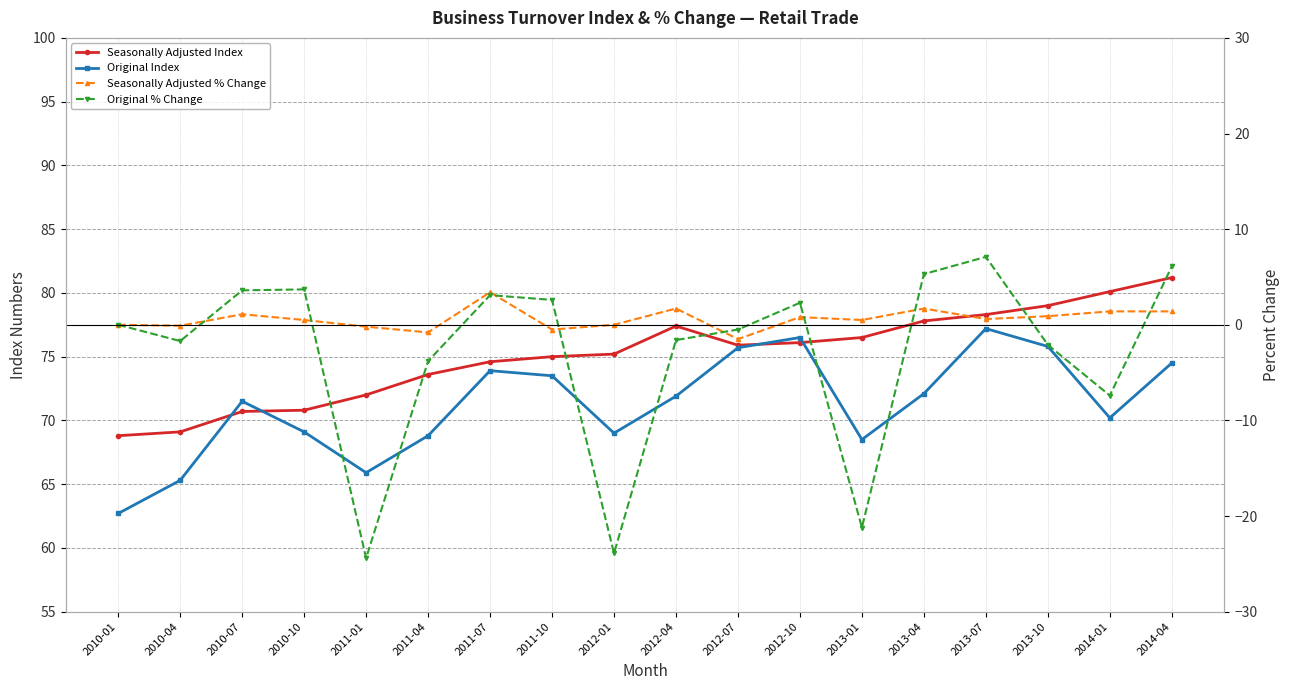

Which category has the highest value across all series?

2014-04